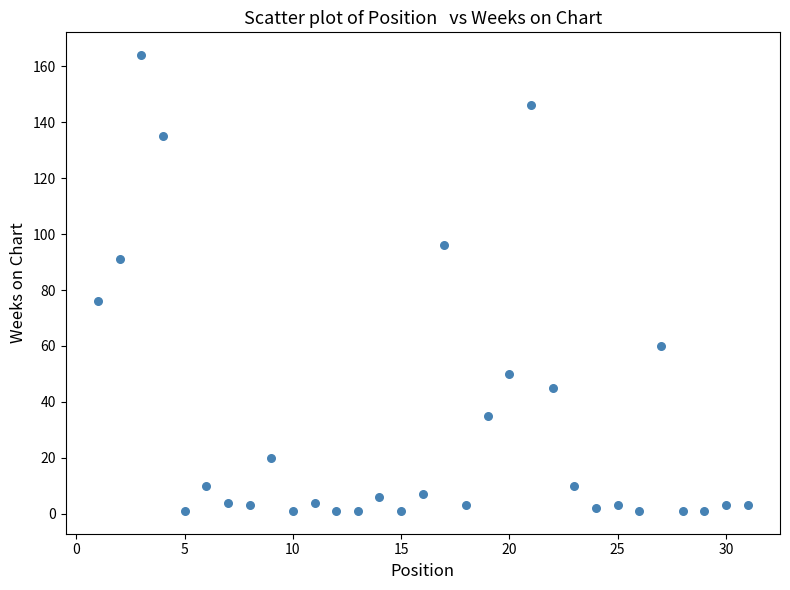

What is the range of Y values (max minus min)?

163